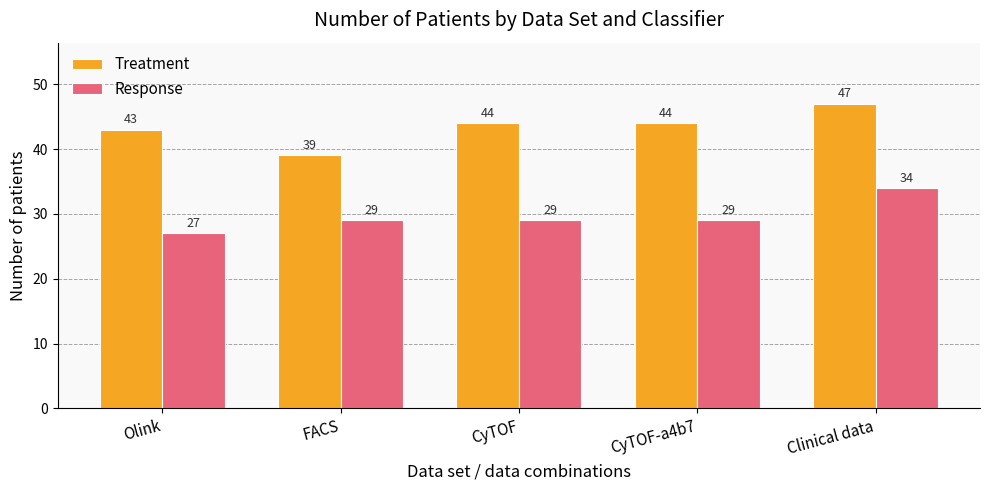

The value of Treatment at CyTOF-a4b7 is 44. True or false?

True